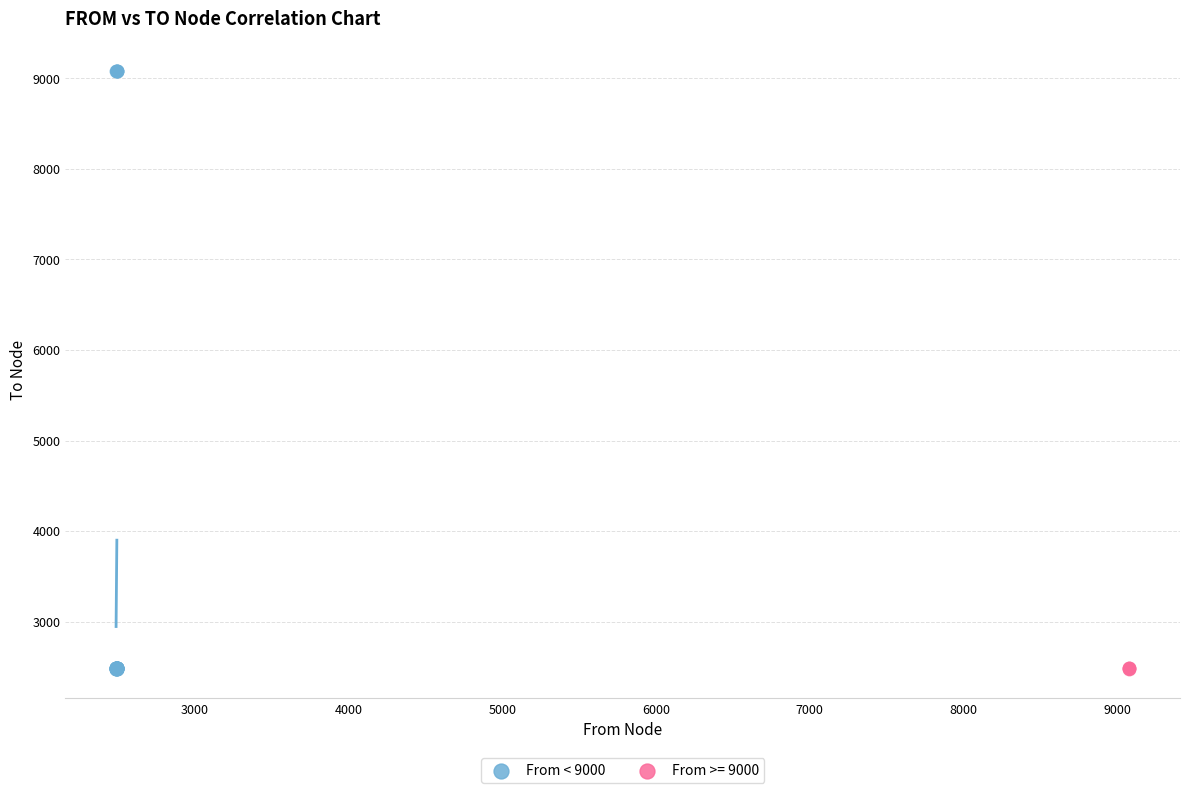

Which series has the widest spread of Y values?

From < 9000